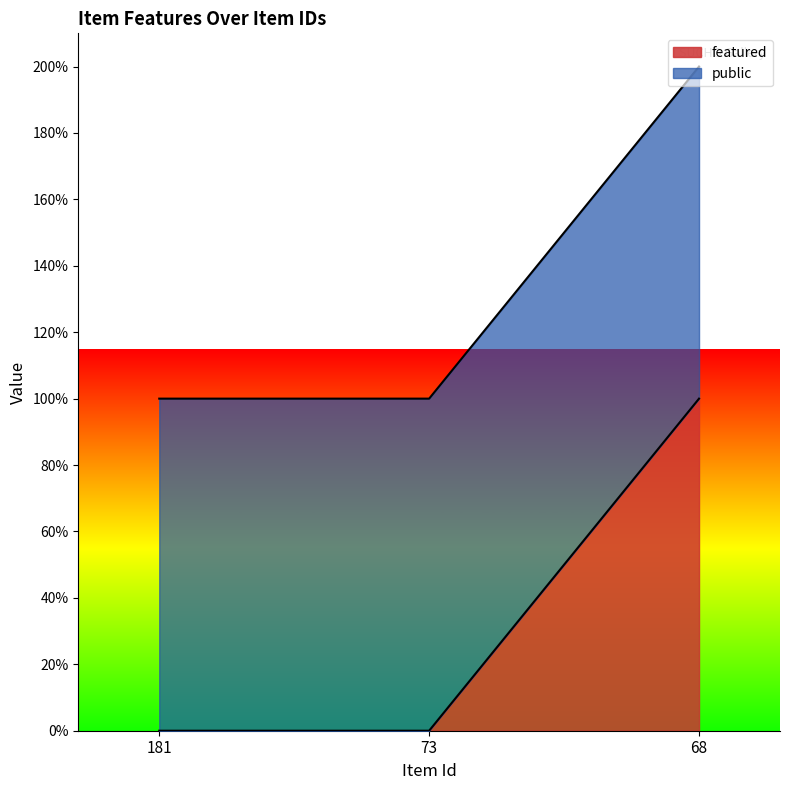

Which label corresponds to the largest value in the chart?

68